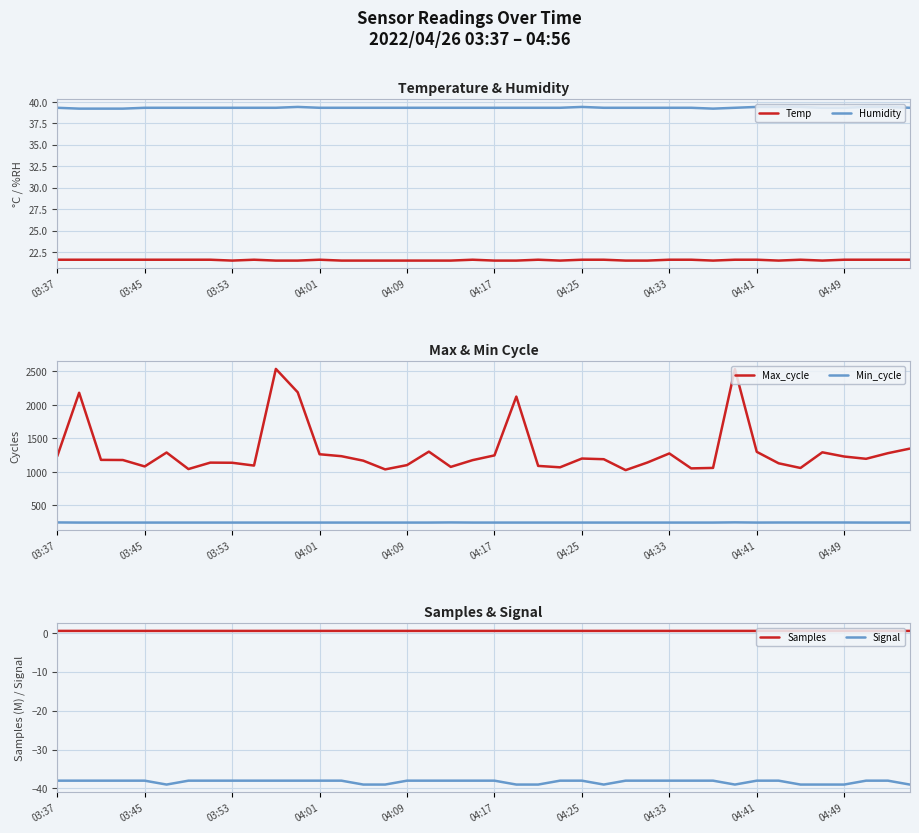

Reading right to left, list all the values displayed in this chart.

Temp: 21.6	21.6	21.6	21.6	21.5	21.6	21.5	21.6	21.6	21.5	21.6	21.6	21.5	21.5	21.6	21.6	21.5	21.6	21.5	21.5	21.6	21.5	21.5	21.5	21.5	21.5	21.5	21.6	21.5	21.5	21.6	21.5	21.6	21.6	21.6	21.6	21.6	21.6	21.6	21.6
Humidity: 39.3	39.4	39.4	39.3	39.3	39.4	39.4	39.4	39.3	39.2	39.3	39.3	39.3	39.3	39.3	39.4	39.3	39.3	39.3	39.3	39.3	39.3	39.3	39.3	39.3	39.3	39.3	39.3	39.4	39.3	39.3	39.3	39.3	39.3	39.3	39.3	39.2	39.2	39.2	39.3
Max_cycle: 1348.0	1280.0	1196.0	1230.0	1293.0	1059.0	1129.0	1300.0	2535.0	1060.0	1053.0	1276.0	1141.0	1027.0	1190.0	1200.0	1069.0	1090.0	2125.0	1247.0	1176.0	1075.0	1303.0	1102.0	1038.0	1168.0	1235.0	1264.0	2189.0	2538.0	1095.0	1137.0	1139.0	1043.0	1290.0	1082.0	1178.0	1180.0	2182.0	1236.0
Min_cycle: 244.0	244.0	244.0	245.0	245.0	245.0	245.0	244.0	247.0	244.0	244.0	244.0	244.0	244.0	244.0	244.0	244.0	244.0	244.0	244.0	244.0	246.0	244.0	244.0	244.0	244.0	244.0	244.0	244.0	244.0	244.0	244.0	244.0	244.0	244.0	244.0	244.0	244.0	244.0	246.0
Samples: 0.5	0.5	0.5	0.5	0.5	0.5	0.5	0.5	0.5	0.5	0.5	0.5	0.5	0.5	0.5	0.5	0.5	0.5	0.5	0.5	0.5	0.5	0.5	0.5	0.5	0.5	0.5	0.5	0.5	0.5	0.5	0.5	0.5	0.5	0.5	0.5	0.5	0.5	0.5	0.5
Signal: -39.0	-38.0	-38.0	-39.0	-39.0	-39.0	-38.0	-38.0	-39.0	-38.0	-38.0	-38.0	-38.0	-38.0	-39.0	-38.0	-38.0	-39.0	-39.0	-38.0	-38.0	-38.0	-38.0	-38.0	-39.0	-39.0	-38.0	-38.0	-38.0	-38.0	-38.0	-38.0	-38.0	-38.0	-39.0	-38.0	-38.0	-38.0	-38.0	-38.0